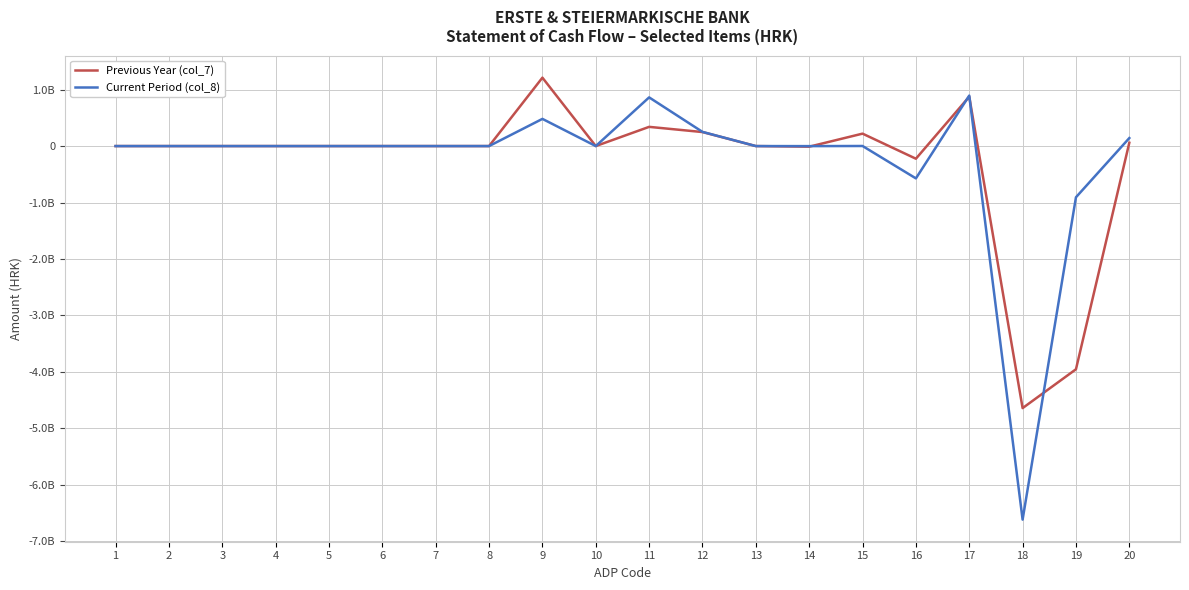

Where is the first local minimum for Previous Year (col_7)?

10